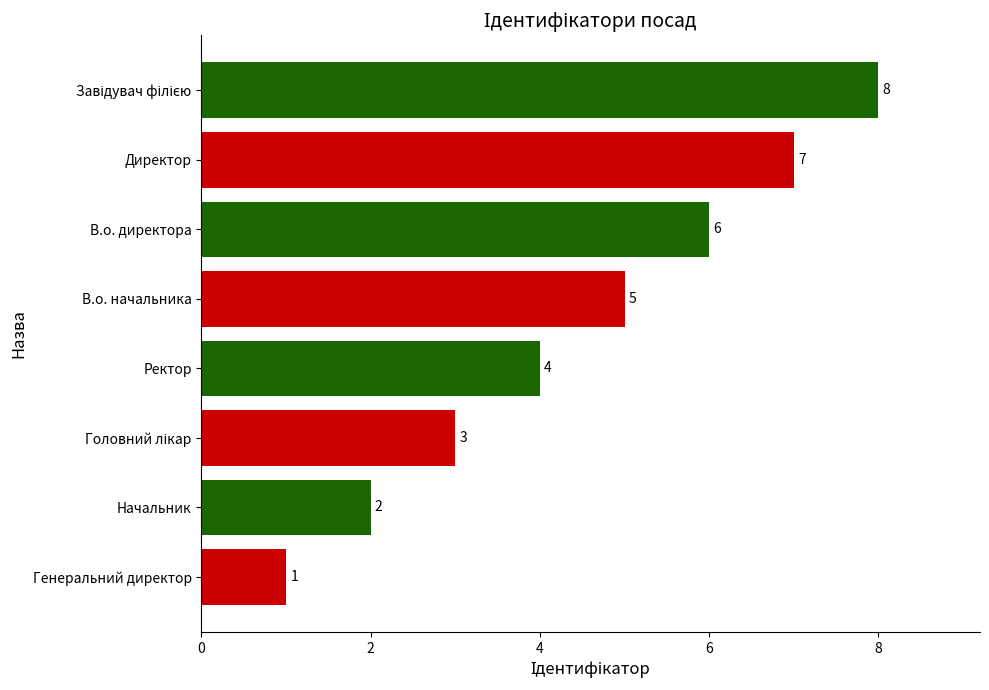

Which has a higher value, Ректор or Генеральний директор?

Ректор